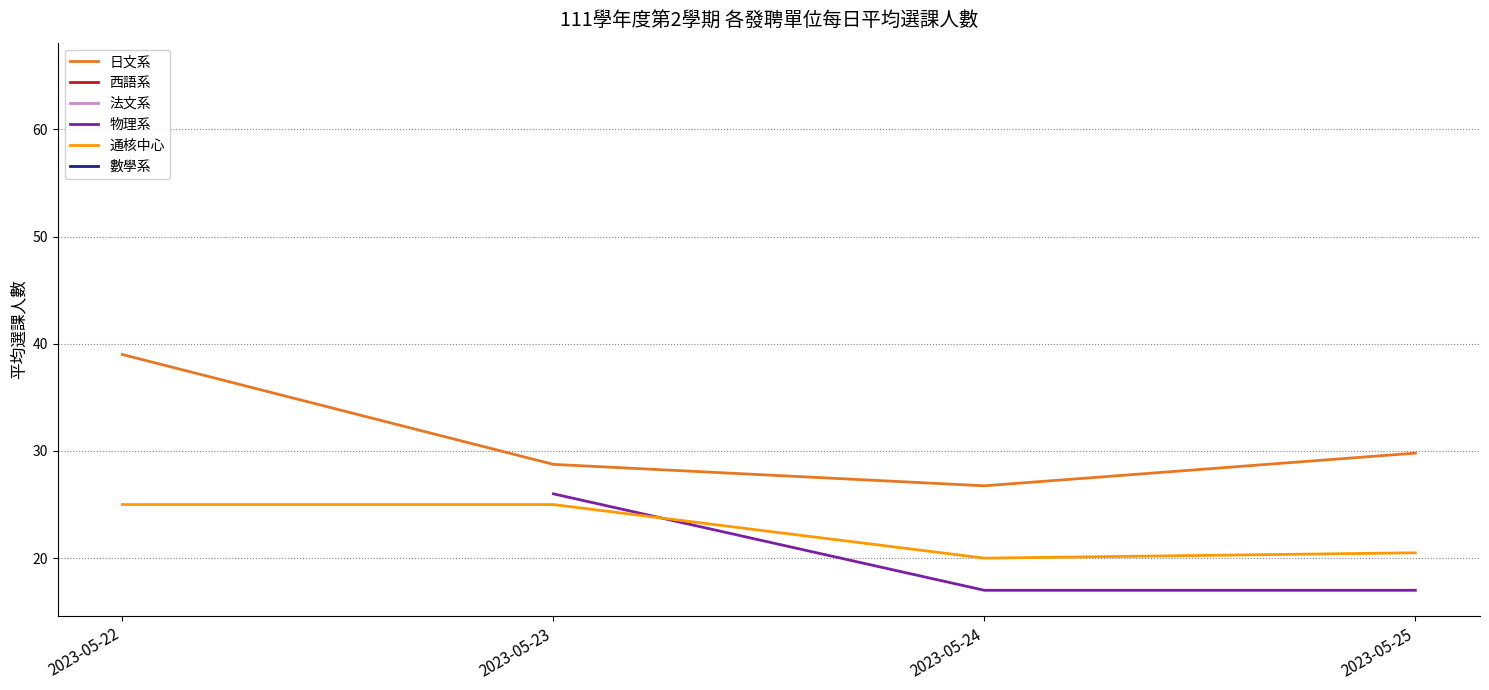

What is the value of the 通核中心 point at the 3rd from the left?

20.0